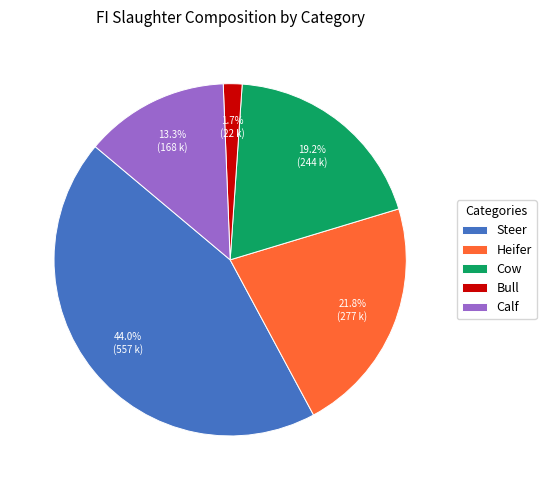

Approximately how many times larger is the value at Steer compared to Heifer?

2.0